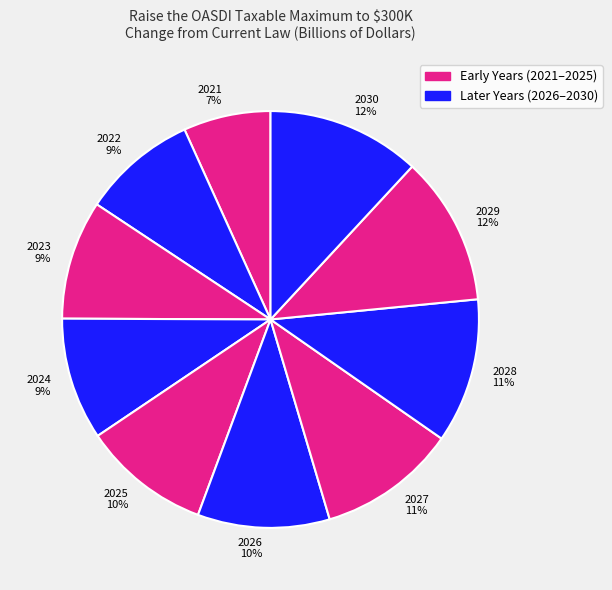

Does 2023 represent more than half of the total?

No